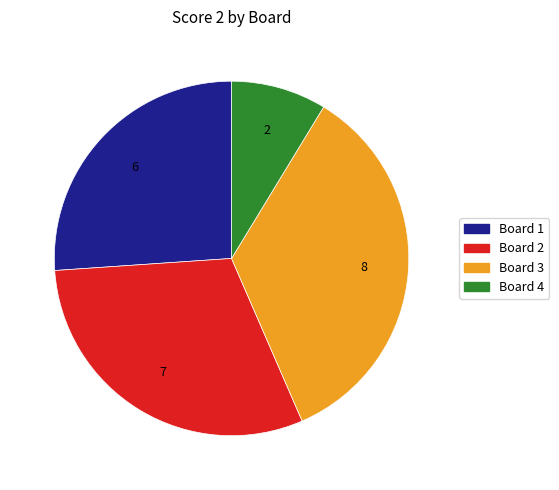

Is the sum of Board 3 and Board 4 greater than half?

No